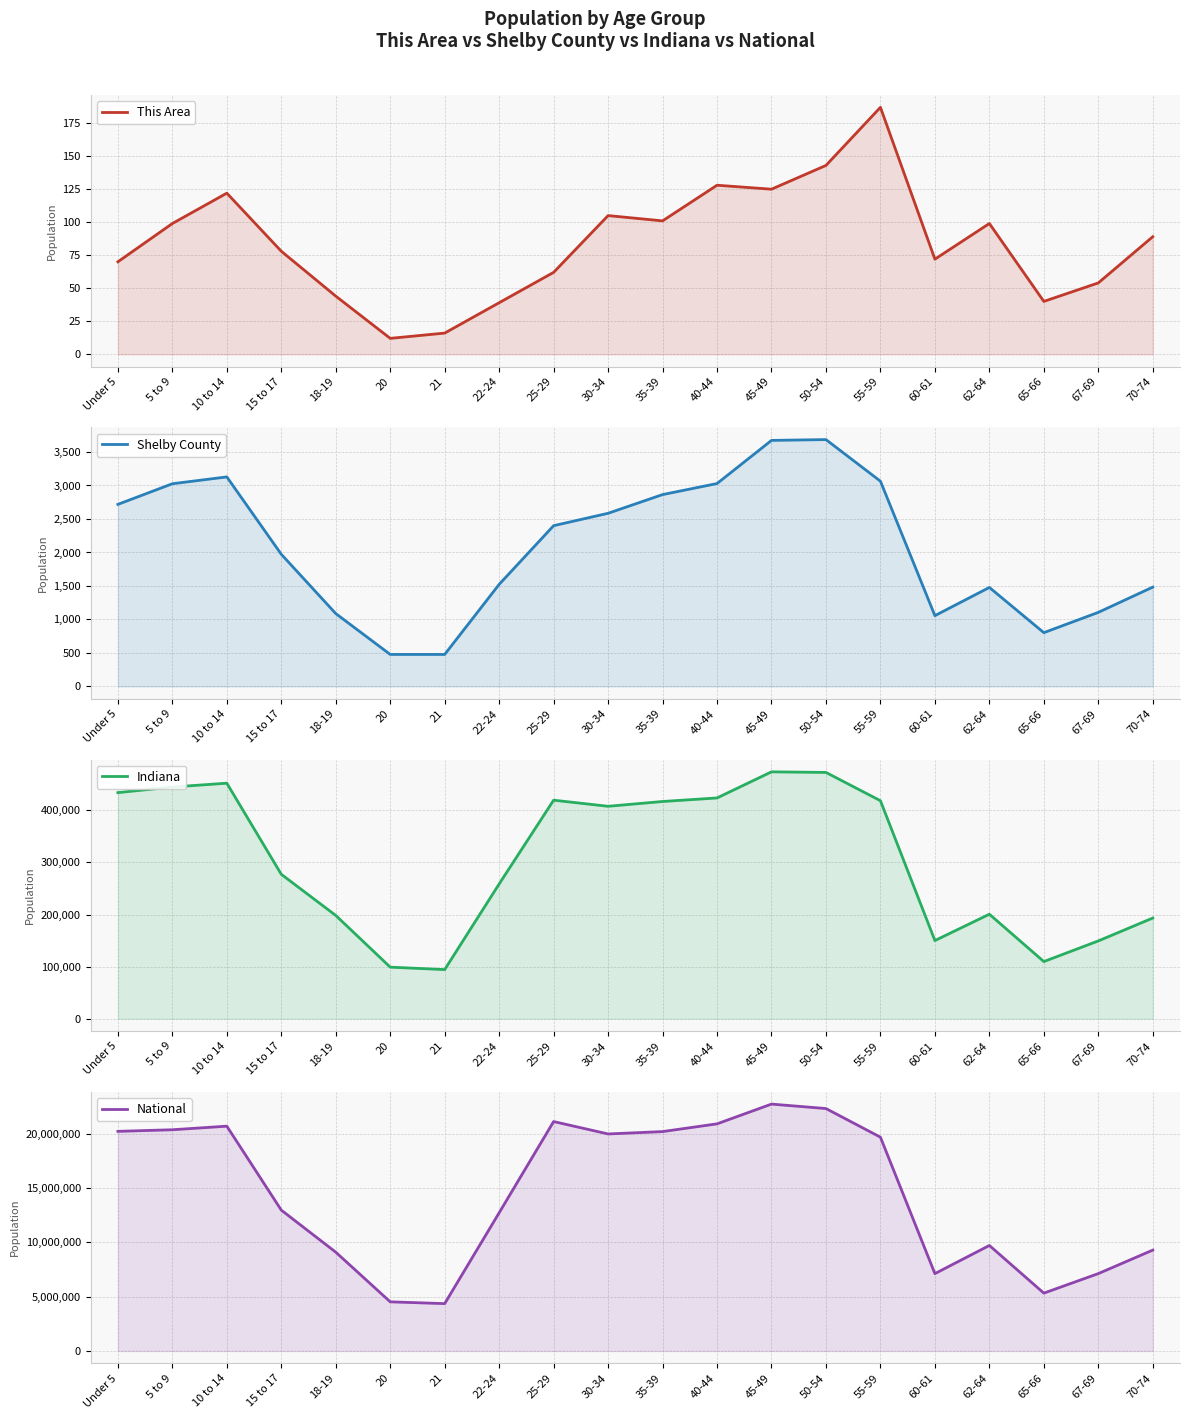

What is the approximate value of Shelby County at 18-19?

1088